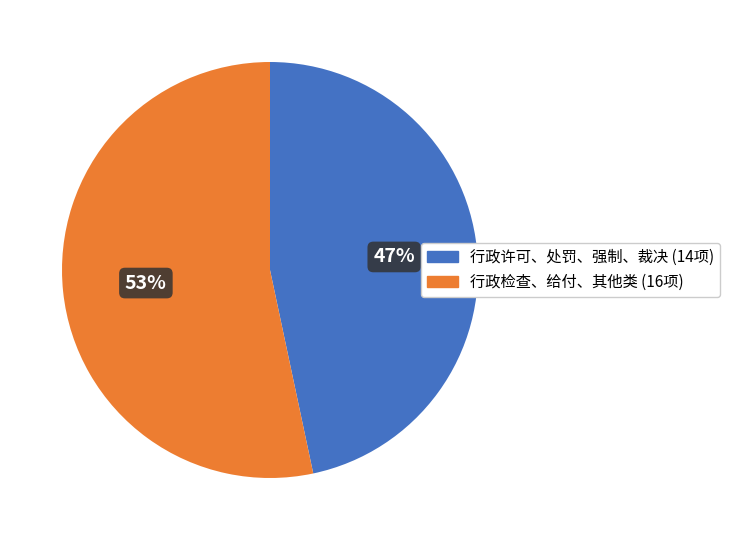

Does any single category account for the majority?

Yes